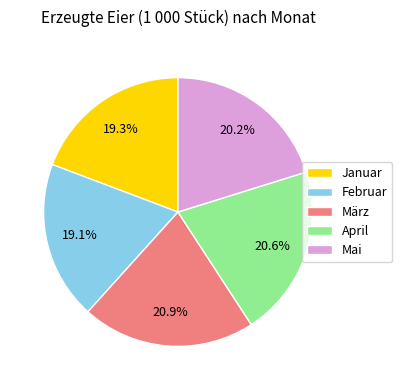

To the nearest percent, what is the difference between the Januar and April slice percentages?

1%